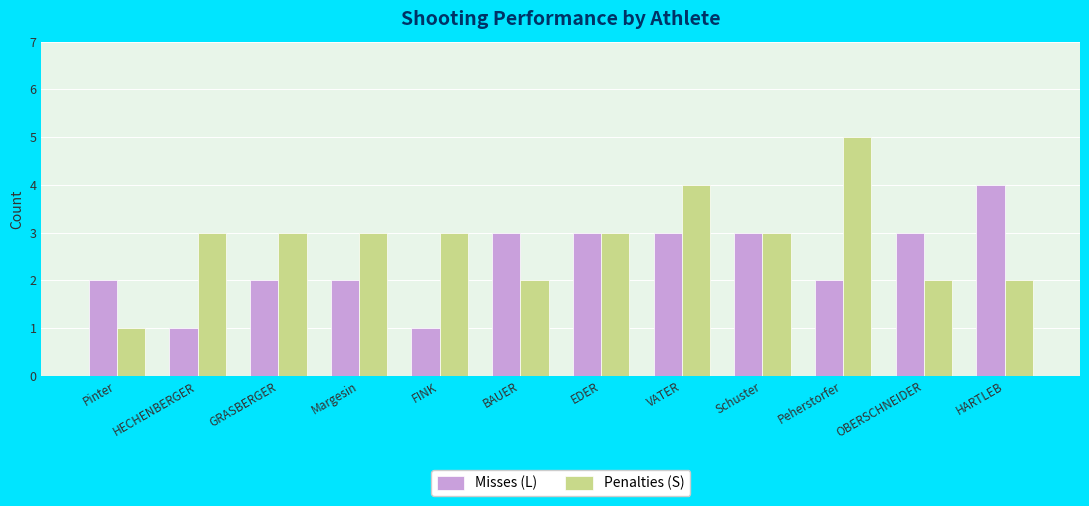

What is the difference between the highest and lowest values at OBERSCHNEIDER?

1